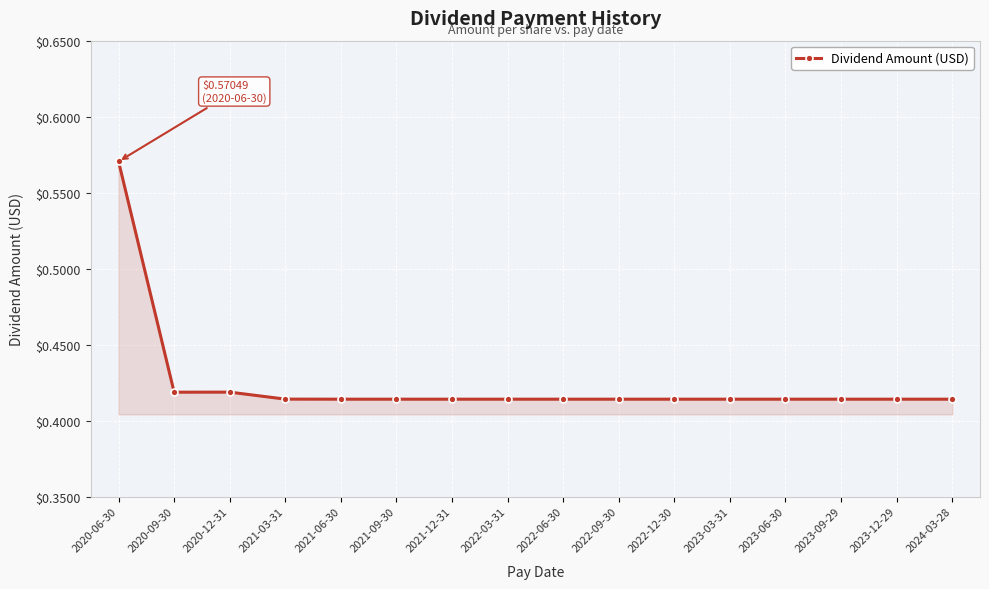

What position from the left is 2022-06-30?

9